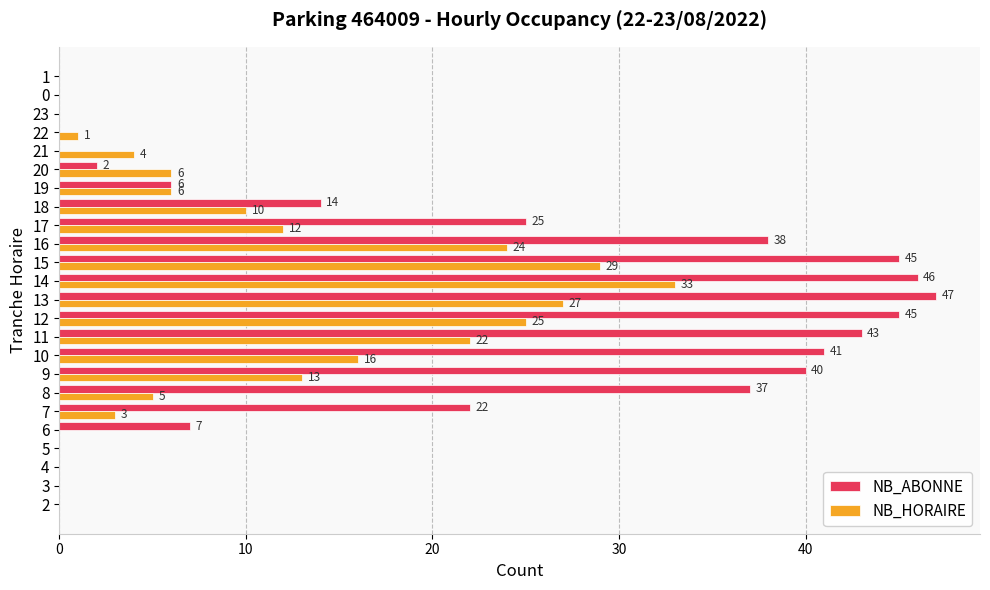

Where is NB_ABONNE nearest to the value 23?

7